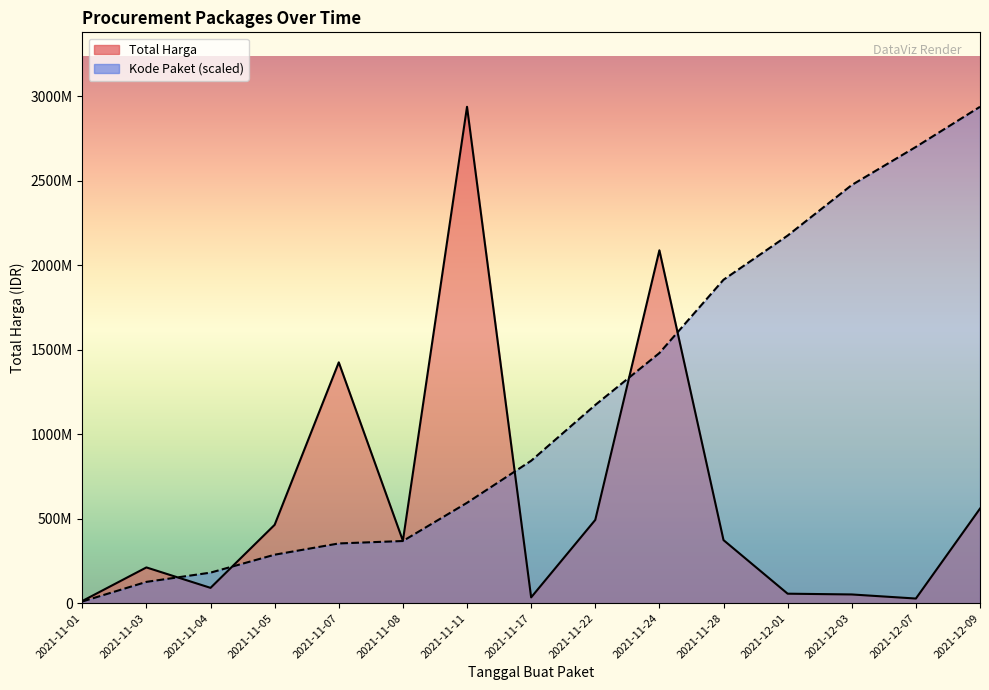

At which label does Kode Paket first exceed 843157080?

2021-11-17